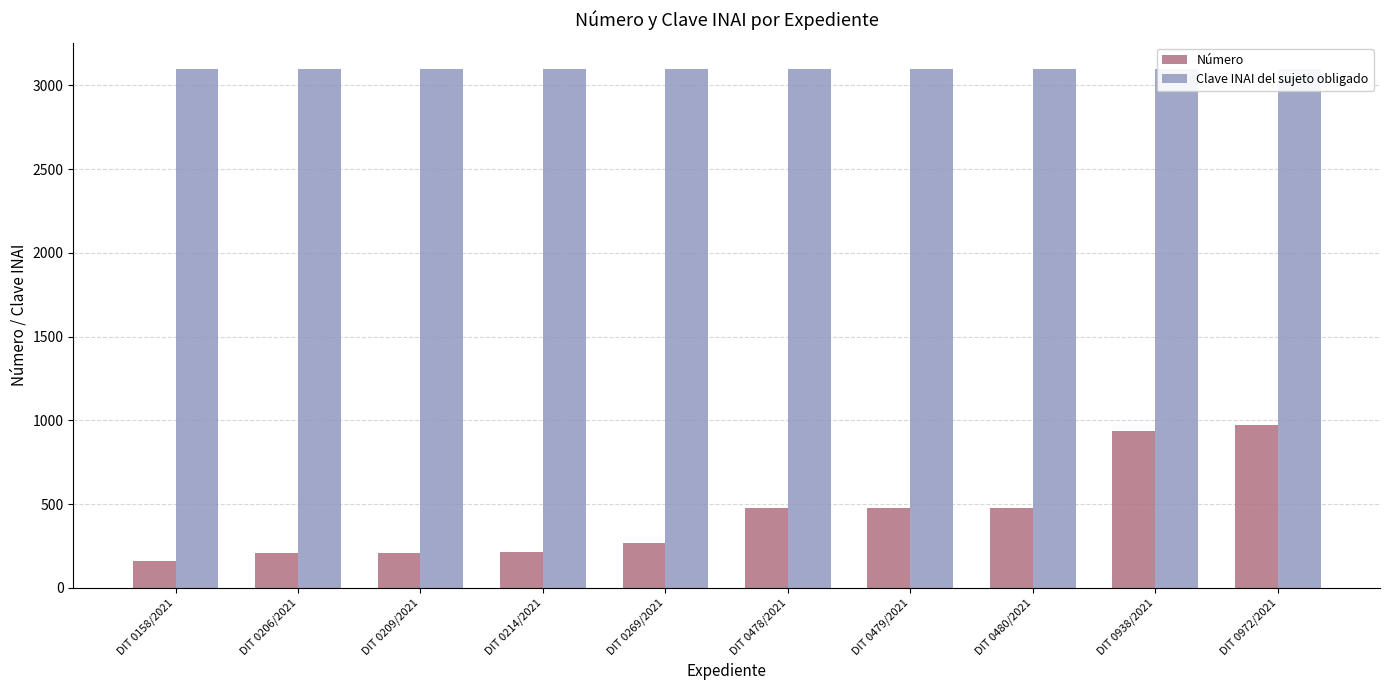

At how many categories does at least one series exceed 3076?

10